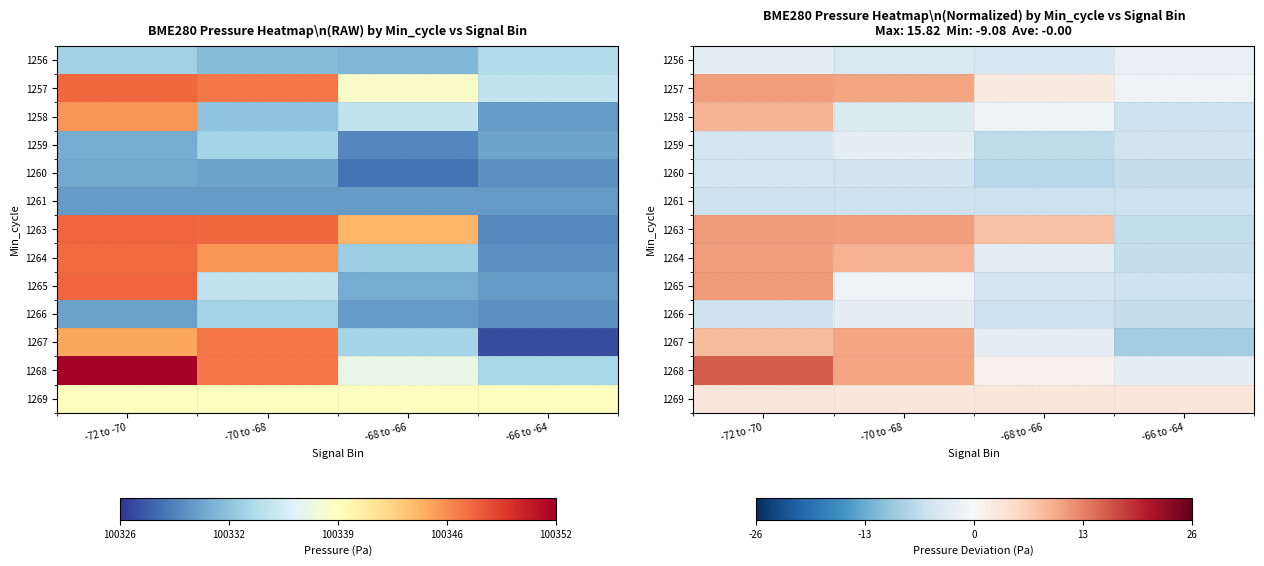

Is it true that 1269 equals 0.6 at -72 to -70?

False